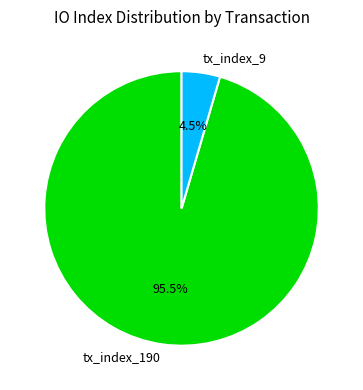

Count the number of slices in the pie.

2